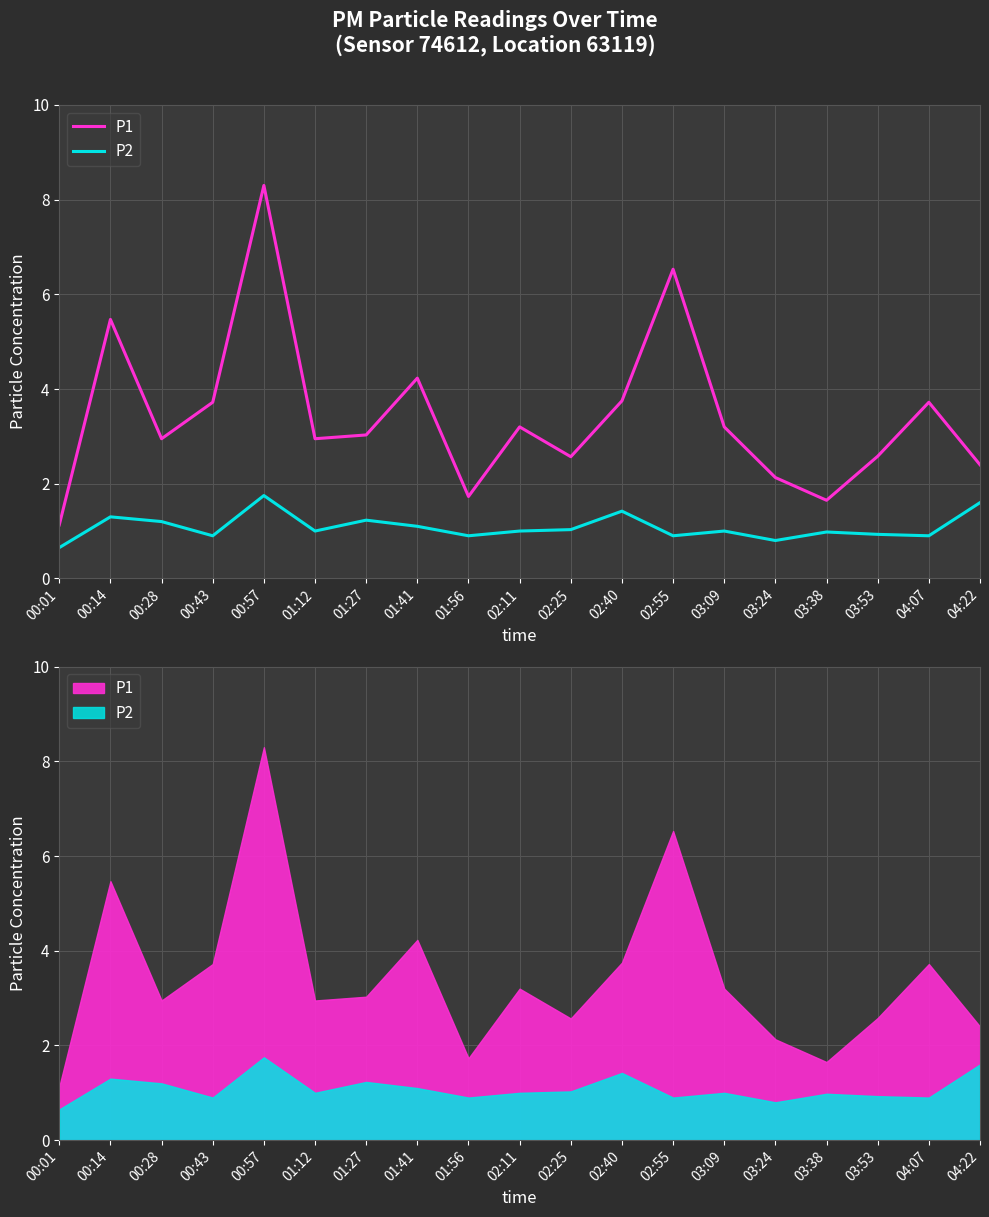

At 01:12, list the series in order from largest to smallest.

P1, P2